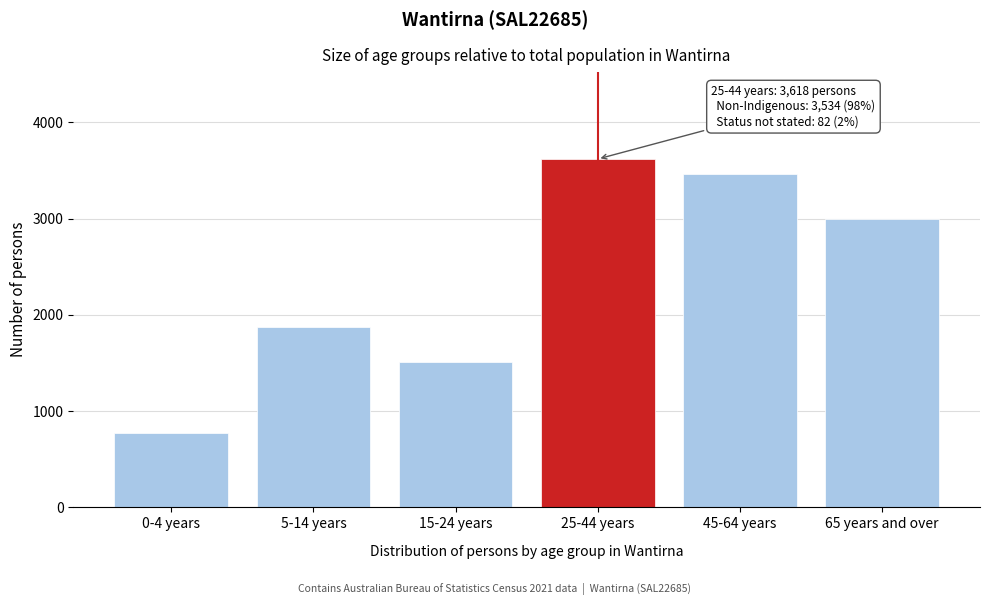

Reading left to right, what are all the values shown in this chart?

772	1869	1515	3618	3465	2995